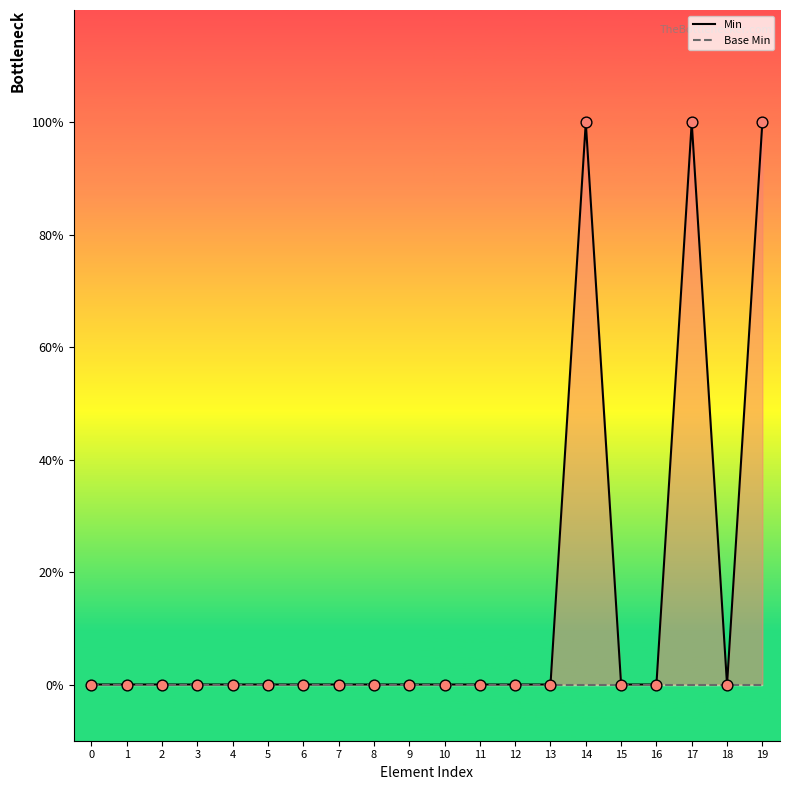

Which series contains the lowest Y value?

Min